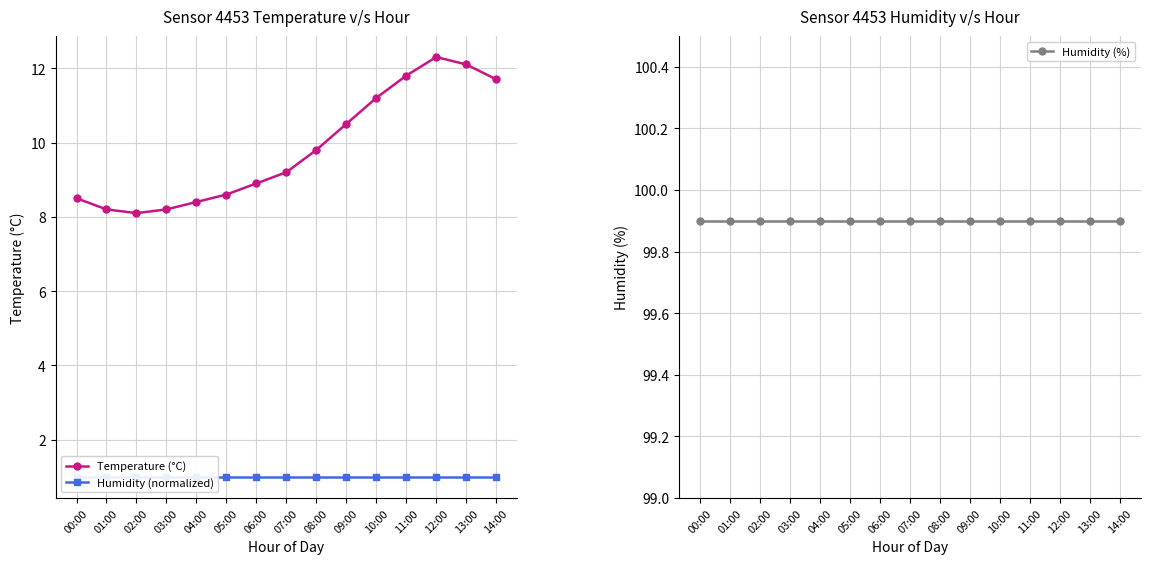

Which category has the lowest value in the Humidity (normalized) series?

00:00